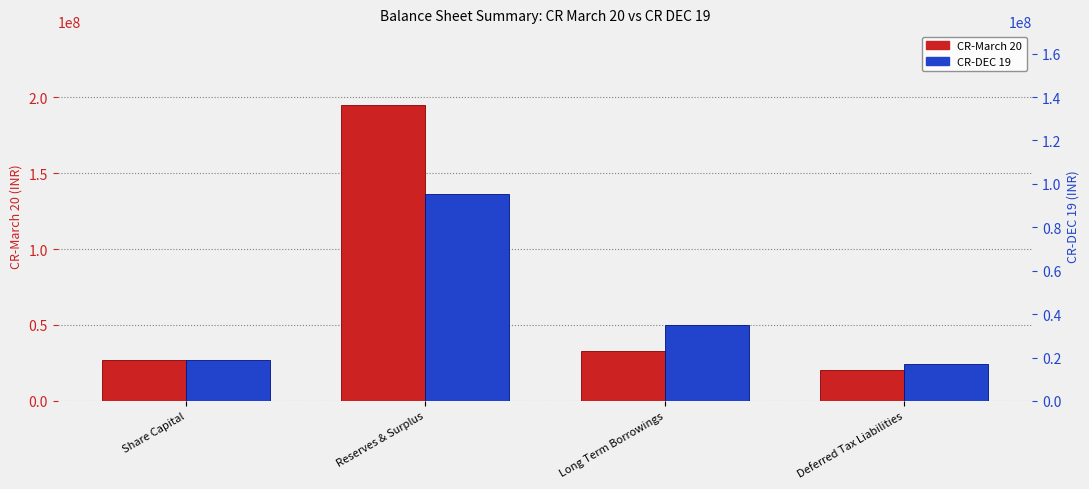

What is the sum of all CR-March 20 values?

274921827.5